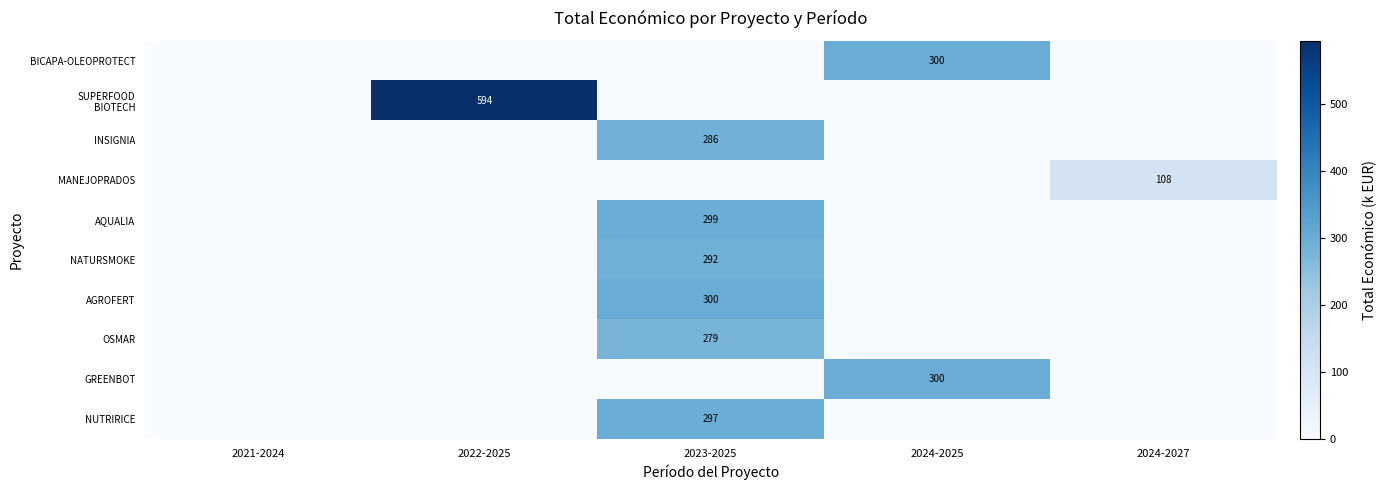

Which series changed the most between 2022-2025 and 2023-2025?

SUPERFOOD BIOTECH